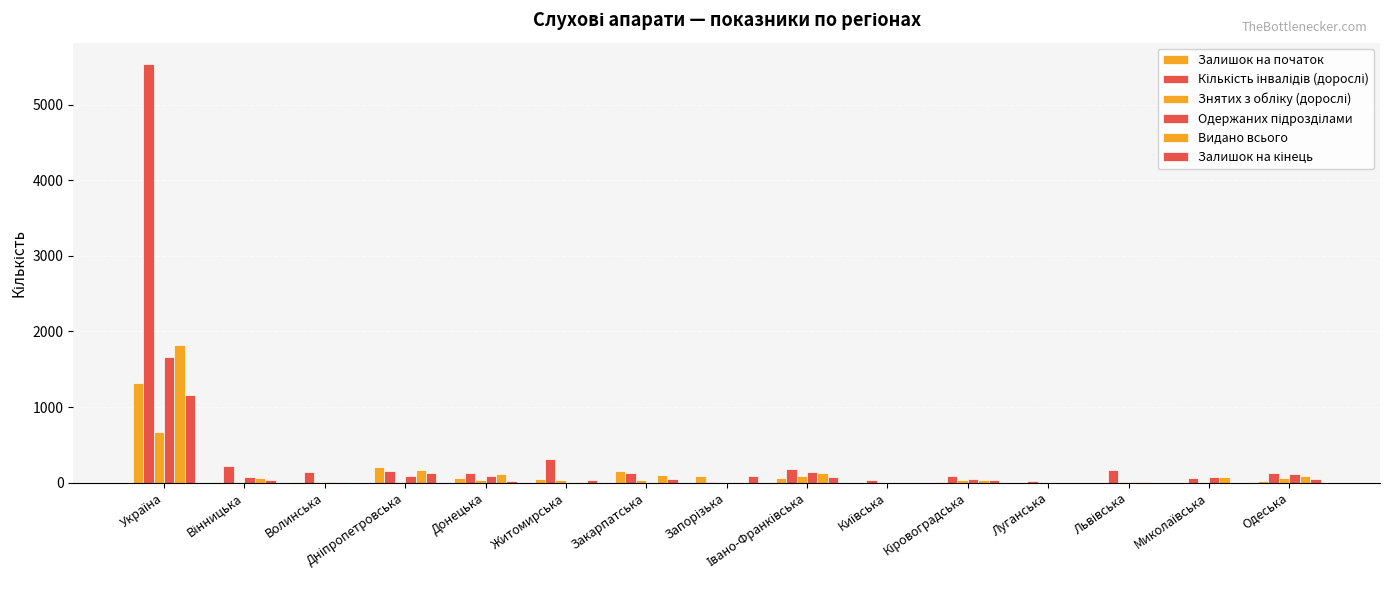

How many groups of bars are there?

15